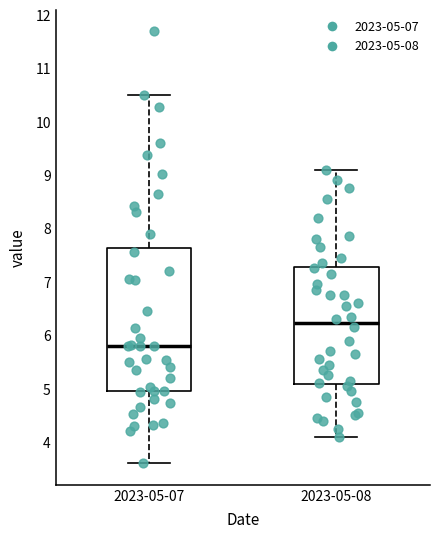

Reading left to right, read every box against the y-axis: the position of its median line, the range the box covers, and the ends of its whiskers. The values are not printed on the chart, so give them approximately, as read against the axis.

2023-05-07: median 5.8, box 4.9 to 7.6, whiskers 3.6 to 10.5
2023-05-08: median 6.2, box 5.1 to 7.3, whiskers 4.1 to 9.1